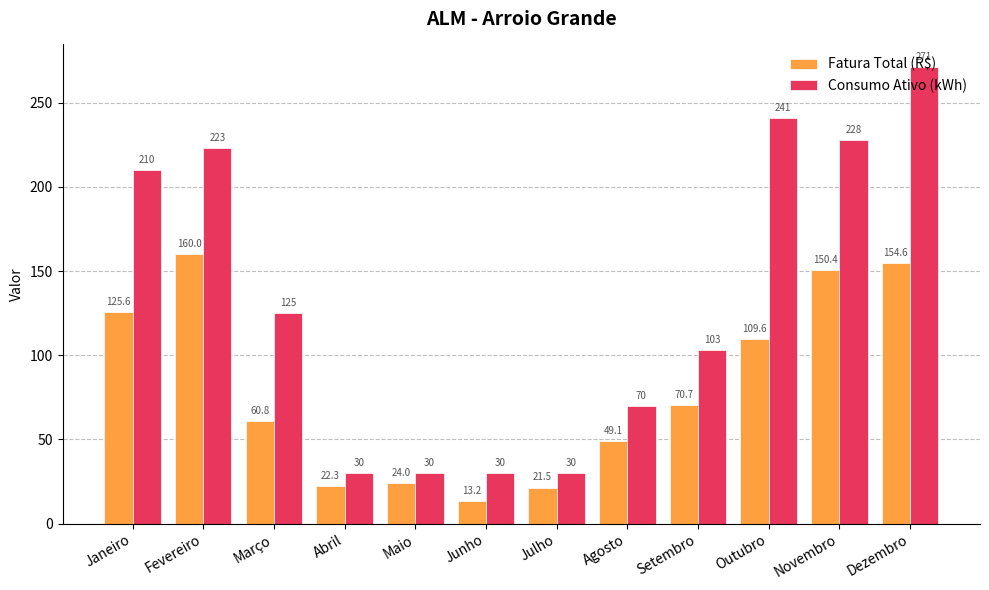

What is the spread (max minus min) of values at Maio?

6.0